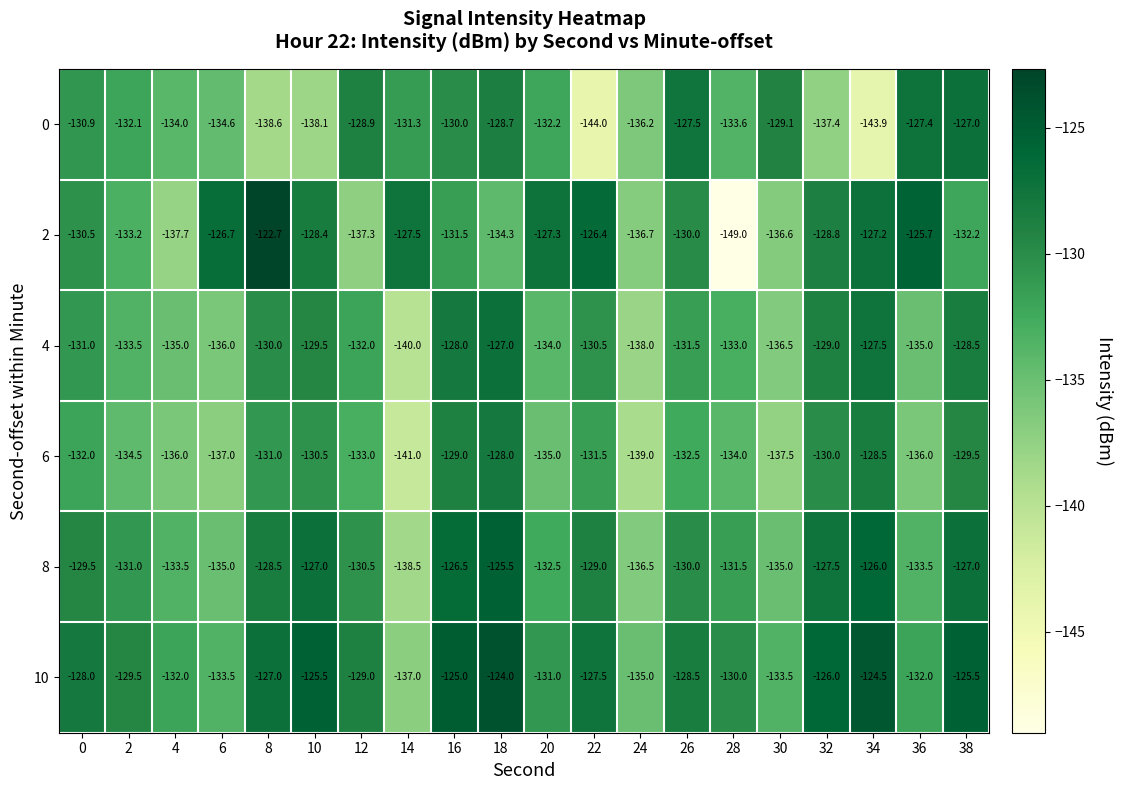

Which label corresponds to the smallest value in the chart?

28